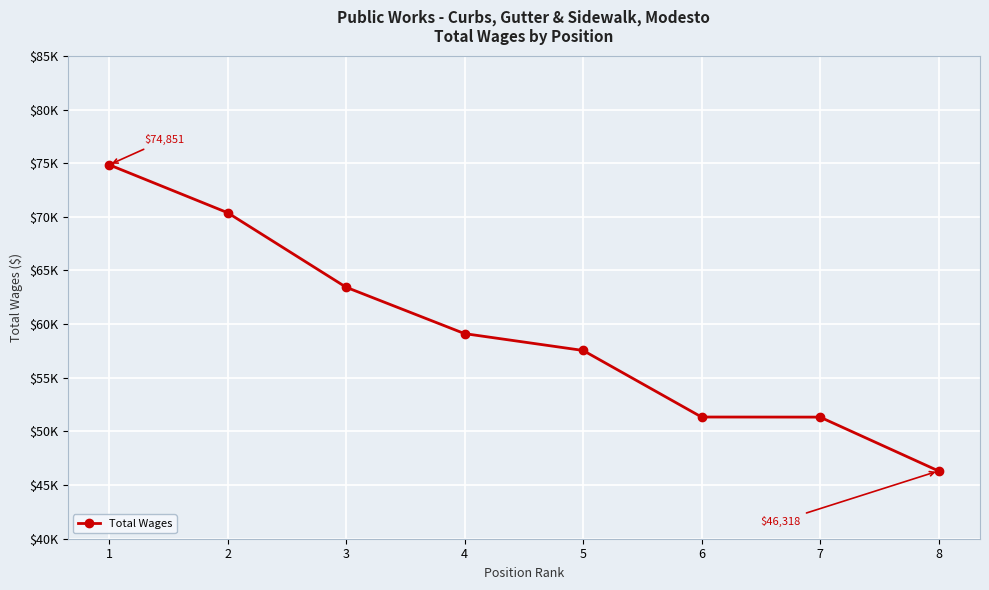

Count the number of values greater than 59116.

3